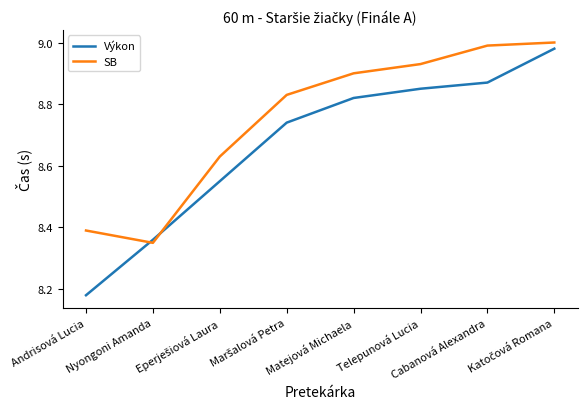

Which series has the largest range (max minus min)?

Výkon